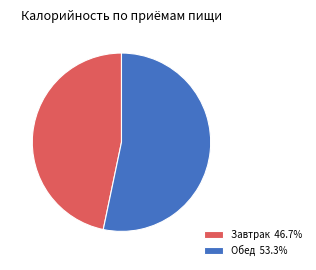

What is the ratio of the value at Завтрак to the value at Обед?

0.9